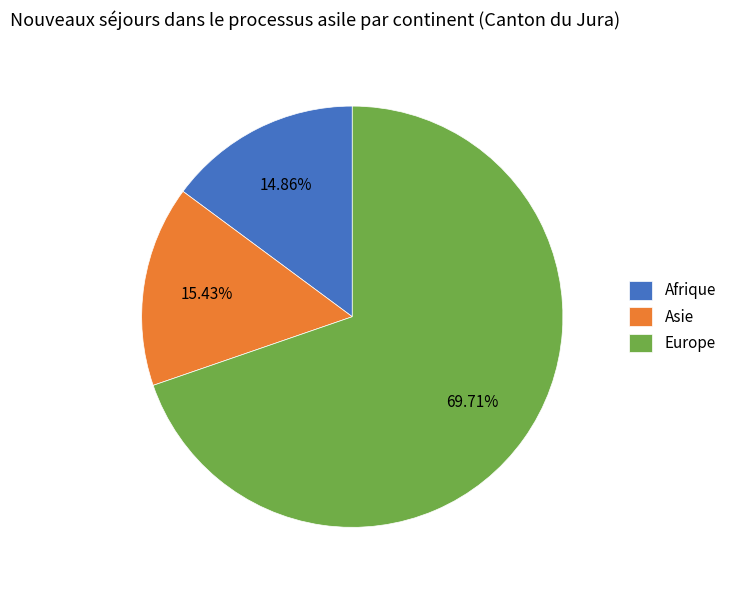

What is the smallest slice in the pie chart?

Afrique